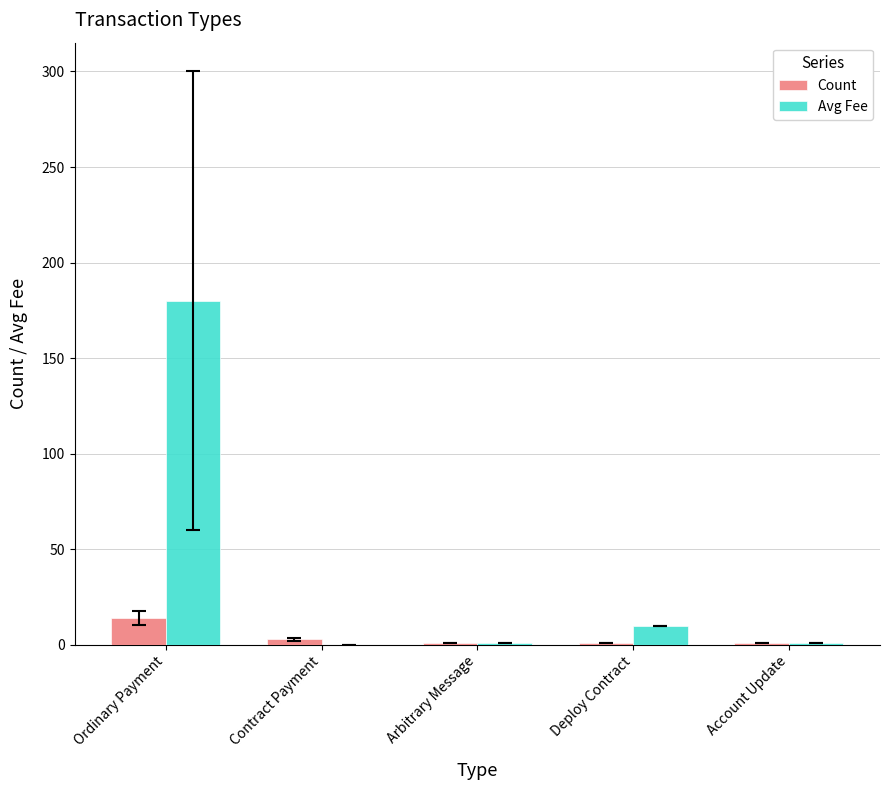

How many categories are shown in the chart?

5